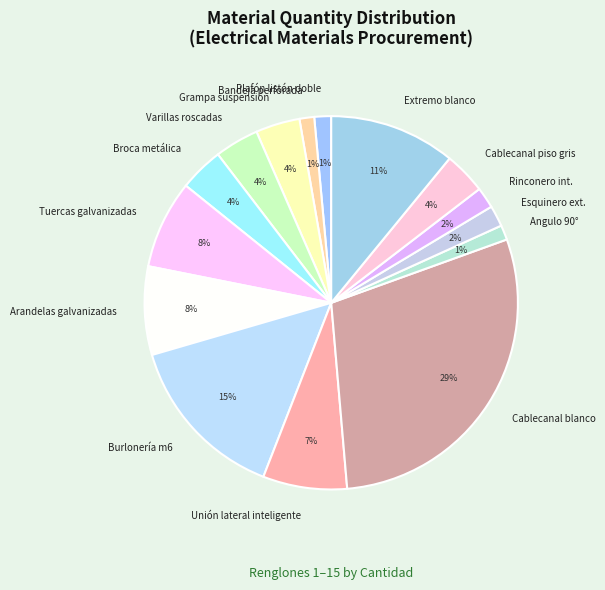

Between Rinconero int. and Cablecanal piso gris, which is larger?

Cablecanal piso gris